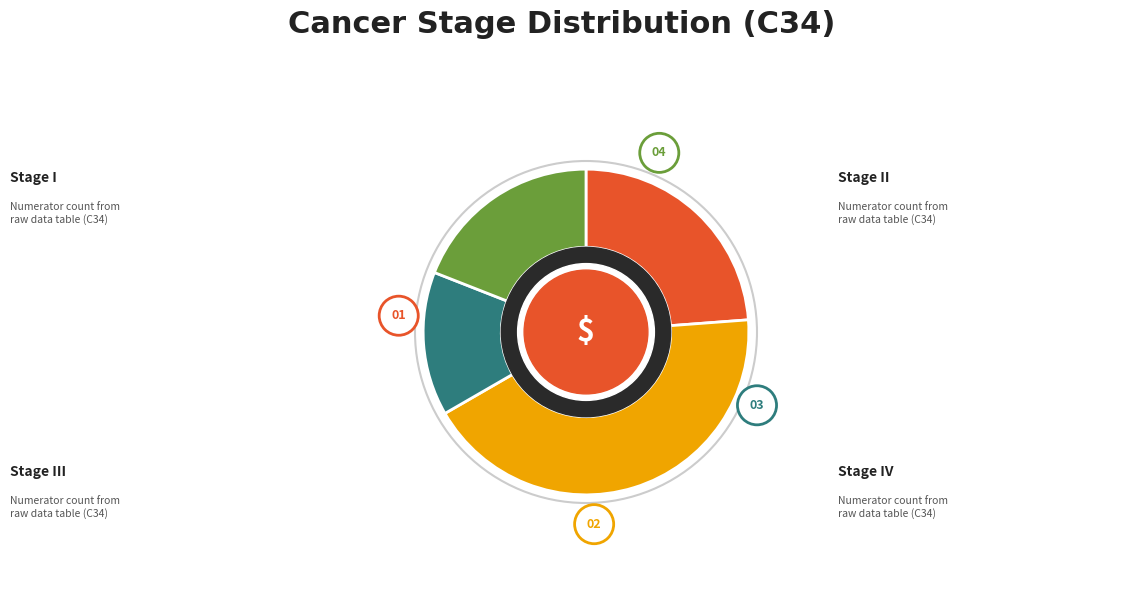

What is the change in value from st. zaawansowania I to st. zaawansowania III?

-2